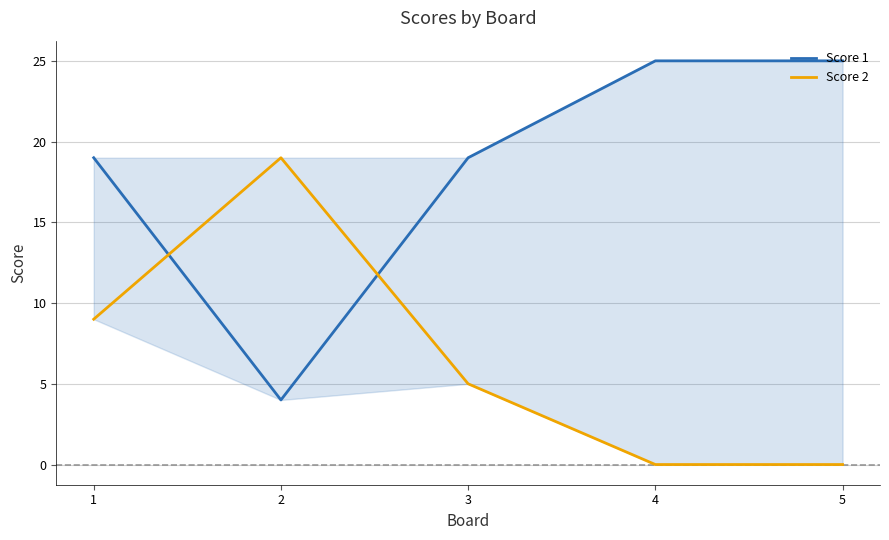

At which category does Score 2 reach its first local peak?

2